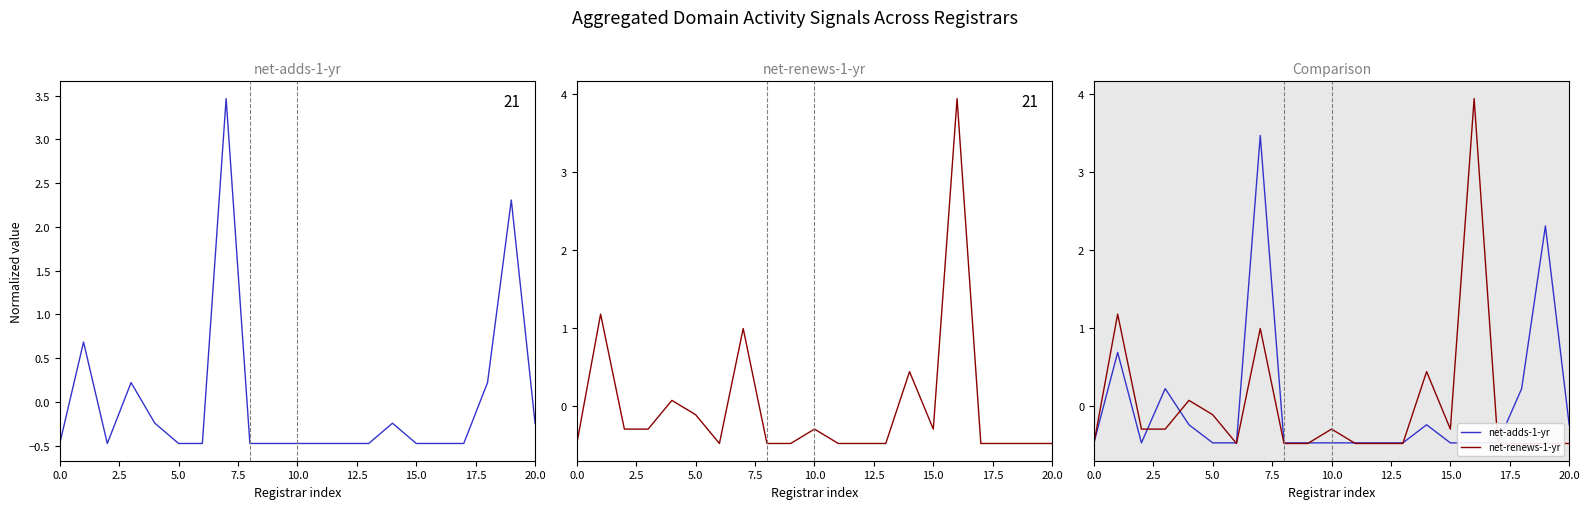

What is the label of the 12th point from the left?

11